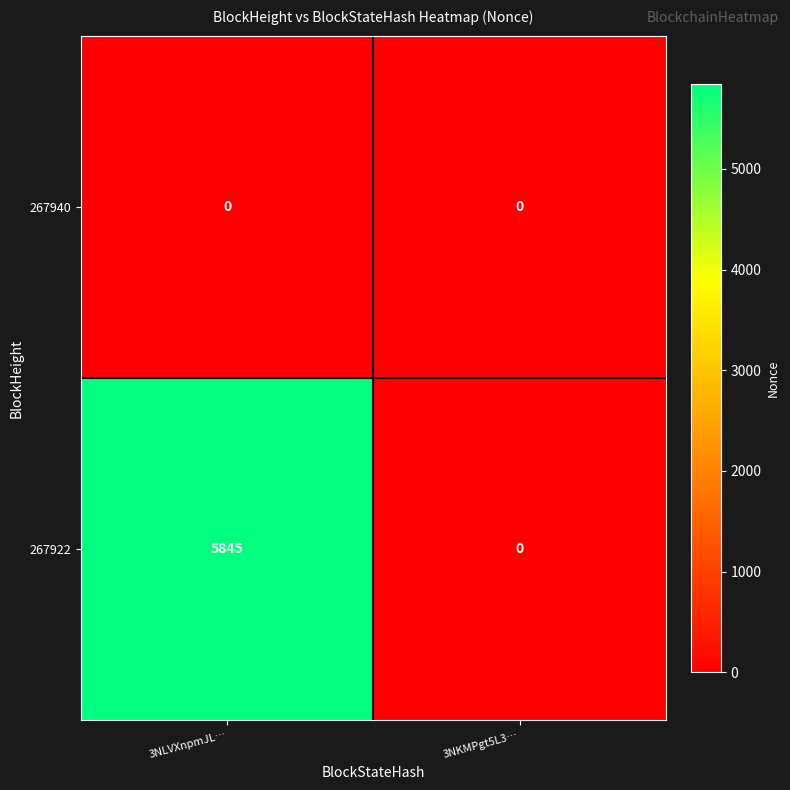

Reading left to right, what are all the values shown in this chart?

267940: 3NLVXnpmJL…=0	3NKMPgt5L3…=0
267922: 3NLVXnpmJL…=5845	3NKMPgt5L3…=0